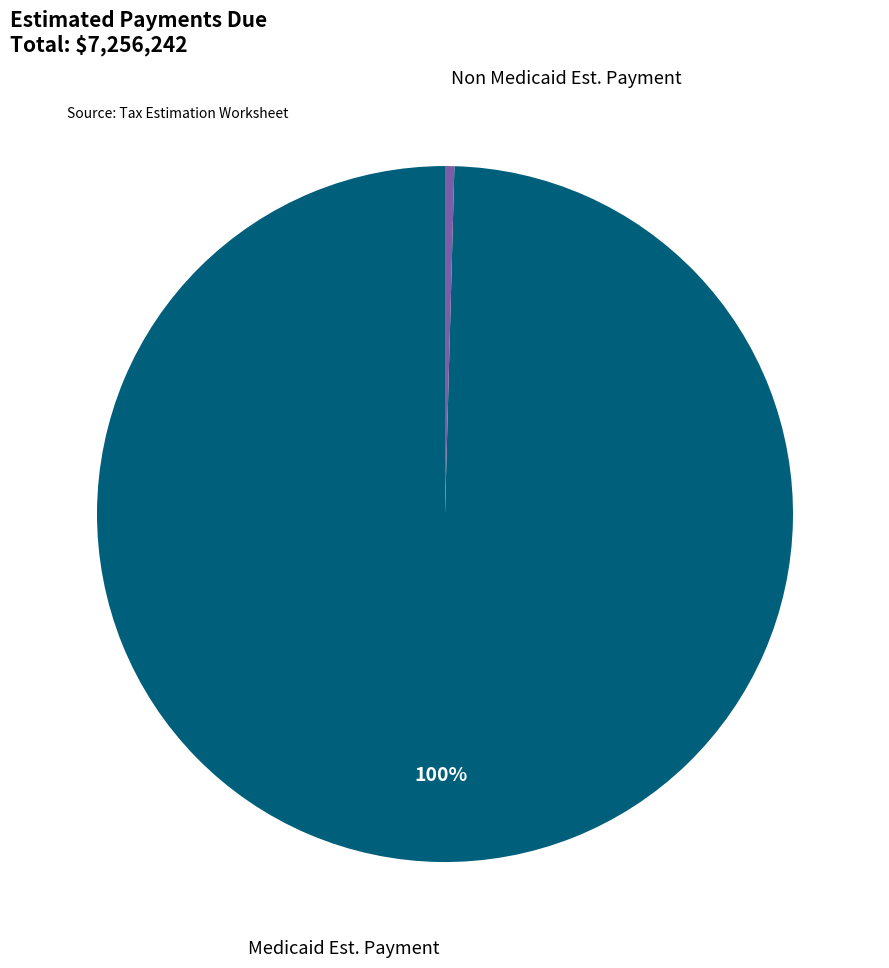

Do Non Medicaid Est. Payment and Medicaid Est. Payment together represent more than half of the pie?

Yes